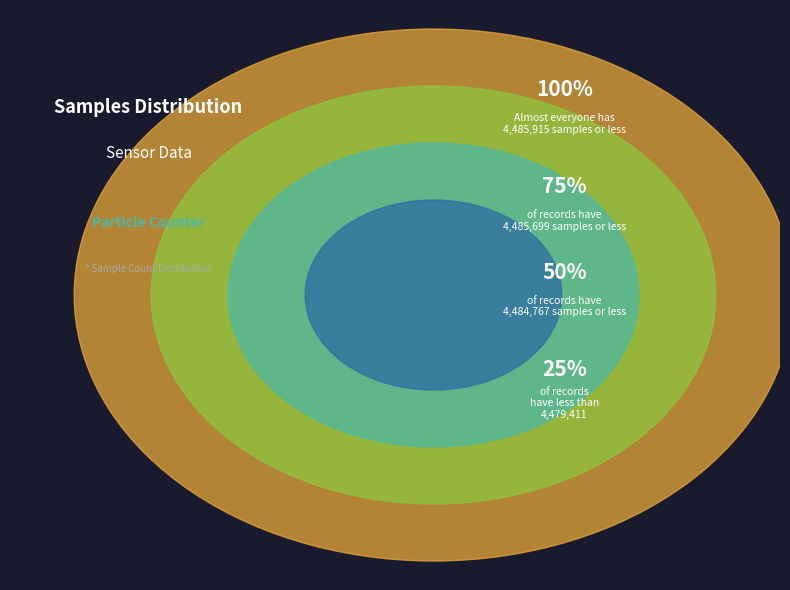

Is it true that 31 is 1% of the pie?

False